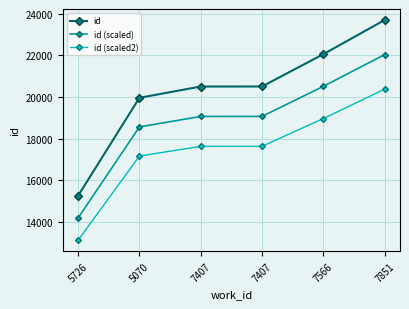

True or false: id (scaled2) and id (scaled) cross at least once.

False